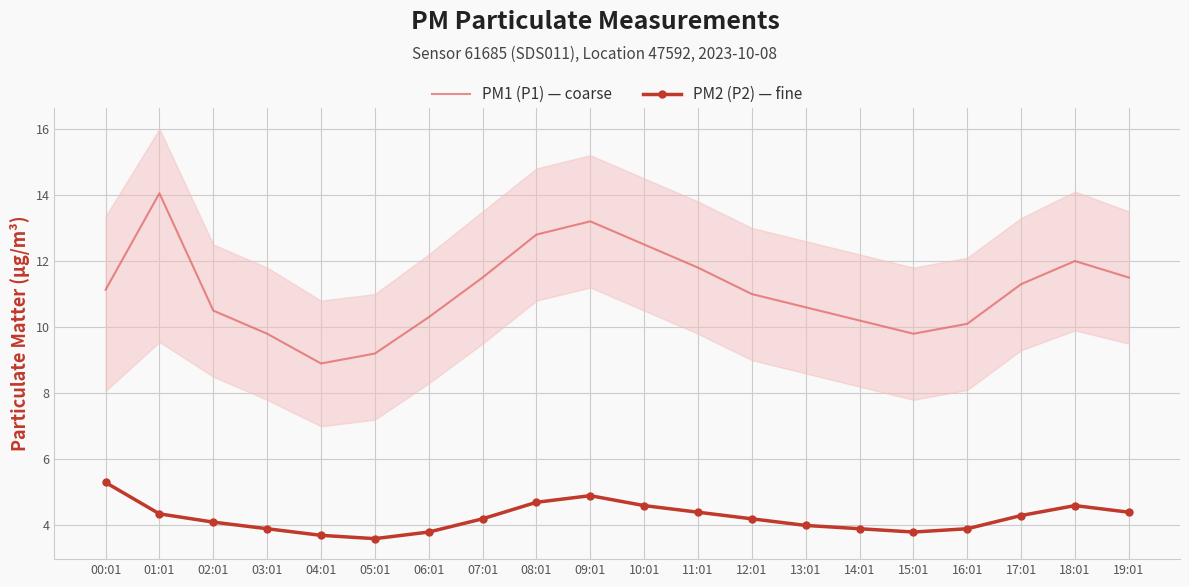

How many distinct data groups are displayed?

2